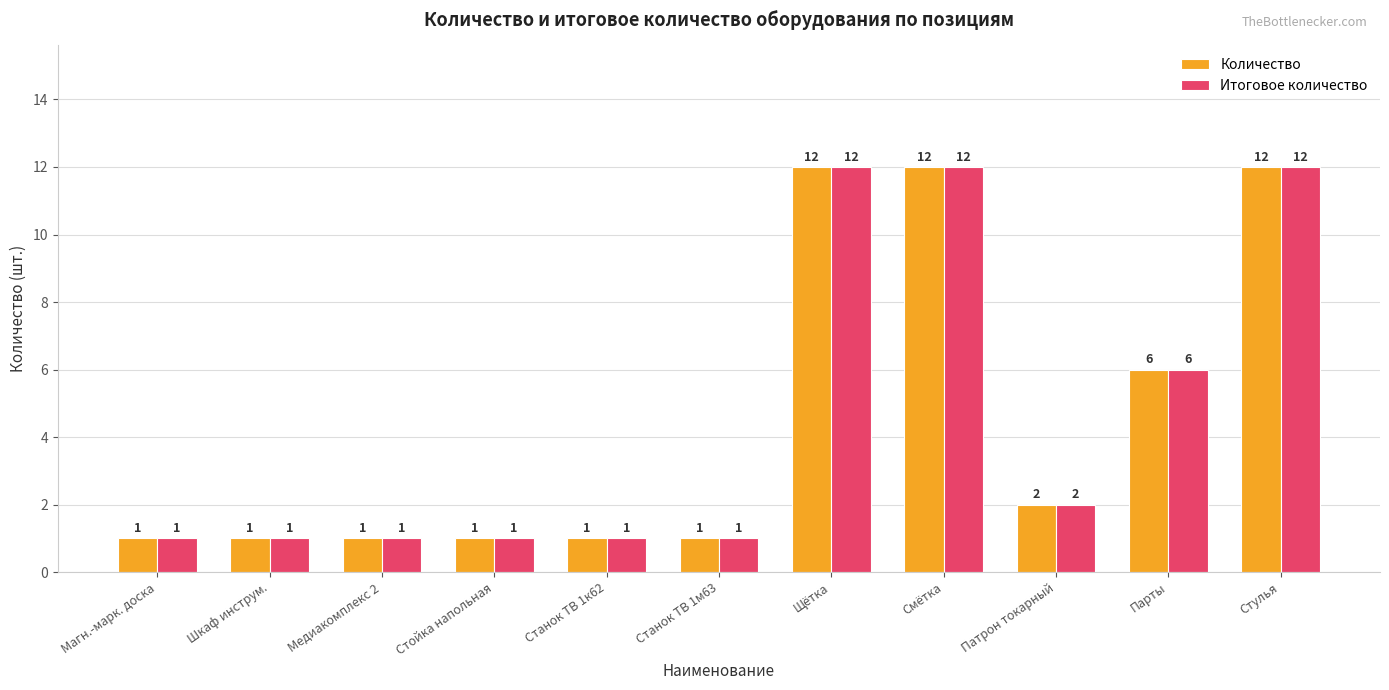

What is the total value across all series at Парты?

12